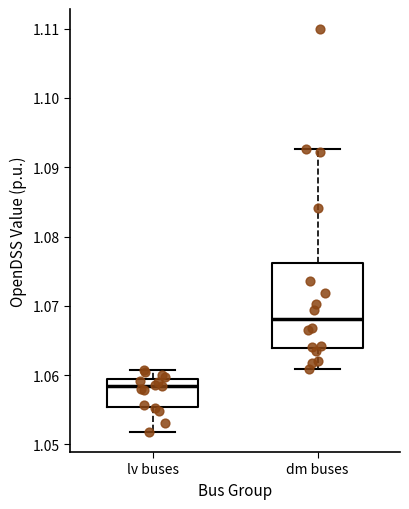

Where does the upper whisker of the box for lv buses end on the y-axis? The values are not printed on the chart, so give them approximately, as read against the axis.

1.061